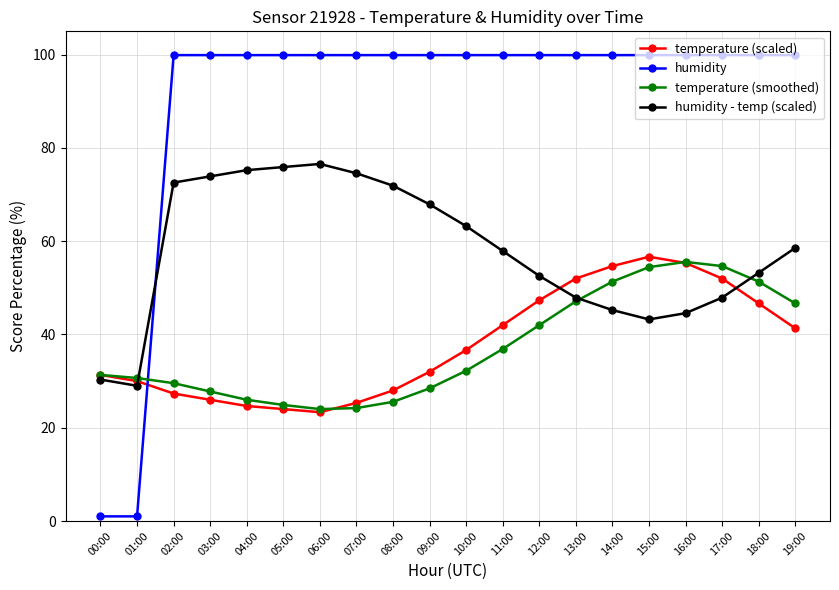

After their last crossing, which series has the higher values: humidity - temp (scaled) or temperature (smoothed)?

humidity - temp (scaled)